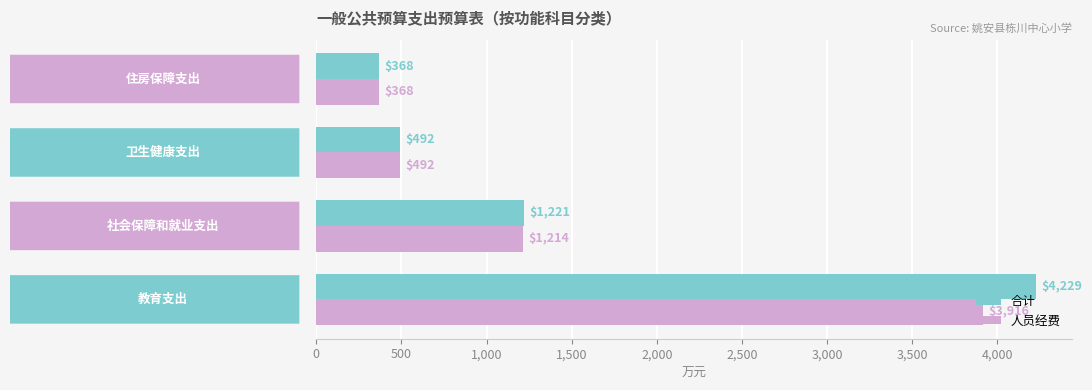

What is the lowest value of the 合计 series?

367.7